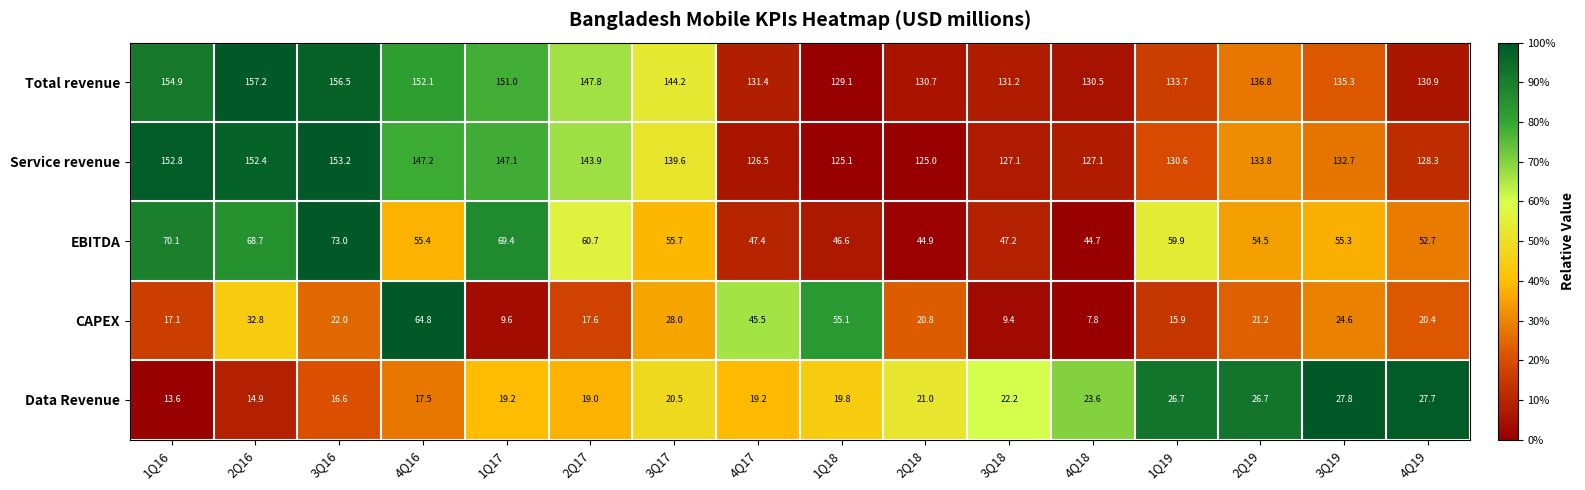

Which label corresponds to the largest value in the chart?

2Q16